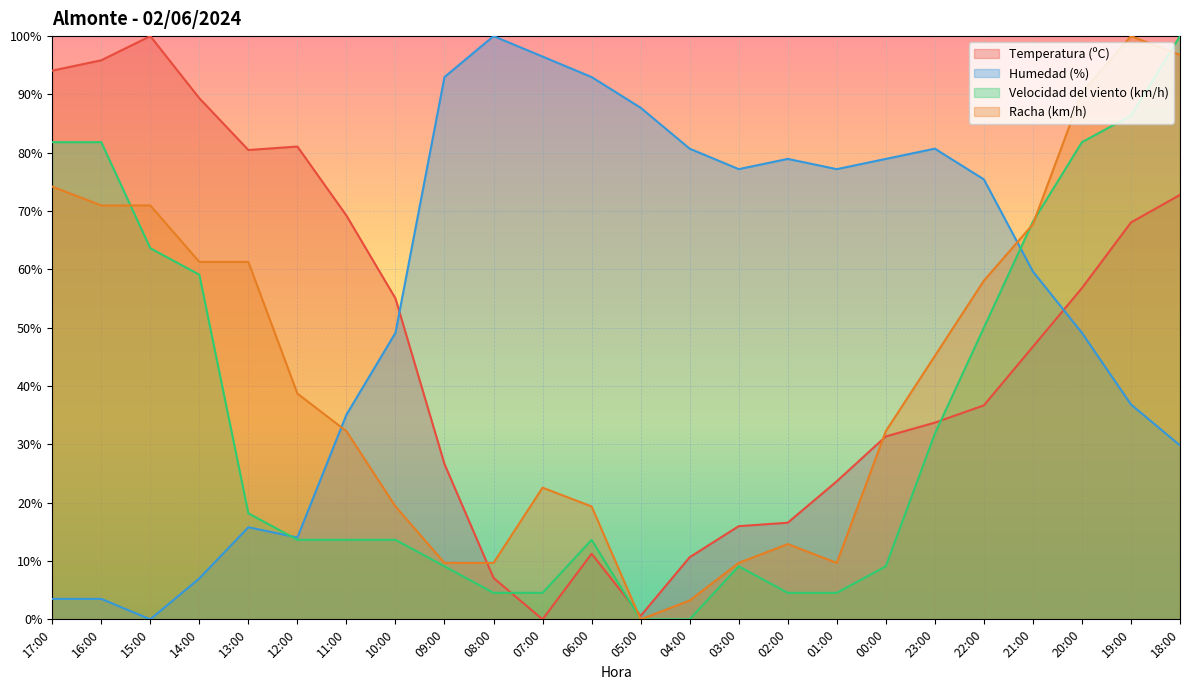

What is the total value across all series at 12:00?

147.4